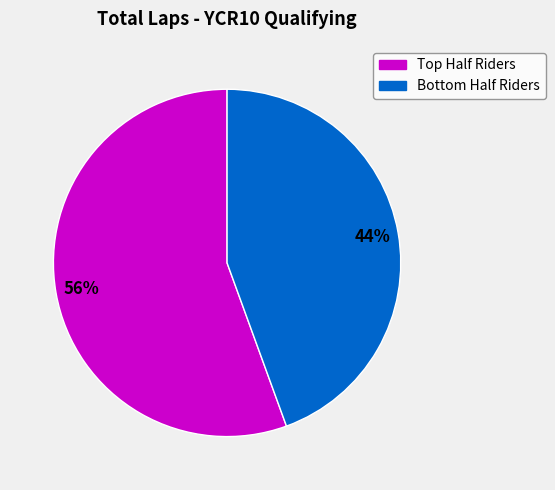

Is there a majority slice in this chart?

Yes